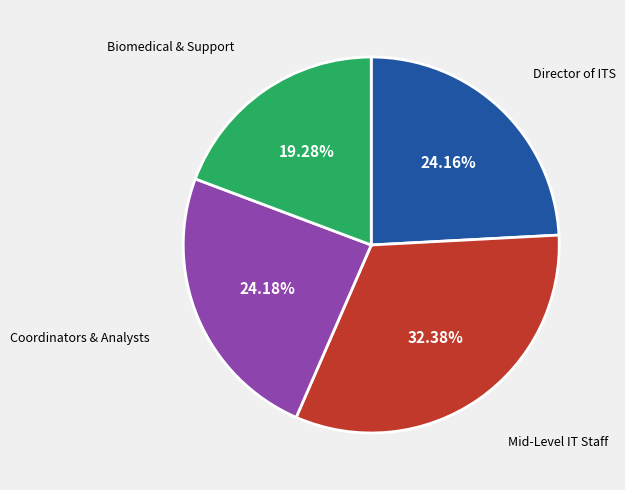

Is there any slice that represents more than half of the pie?

No